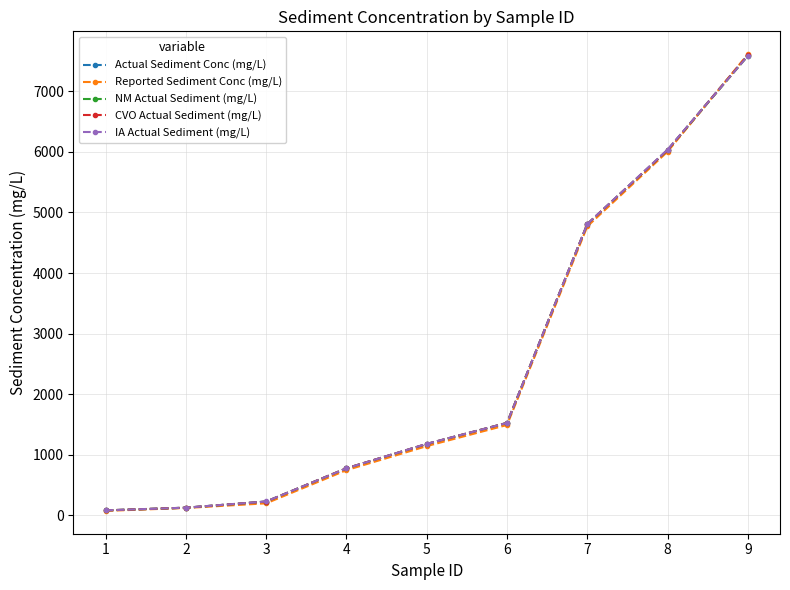

How many values in the Reported Sediment Conc (mg/L) series are below 1141?

4